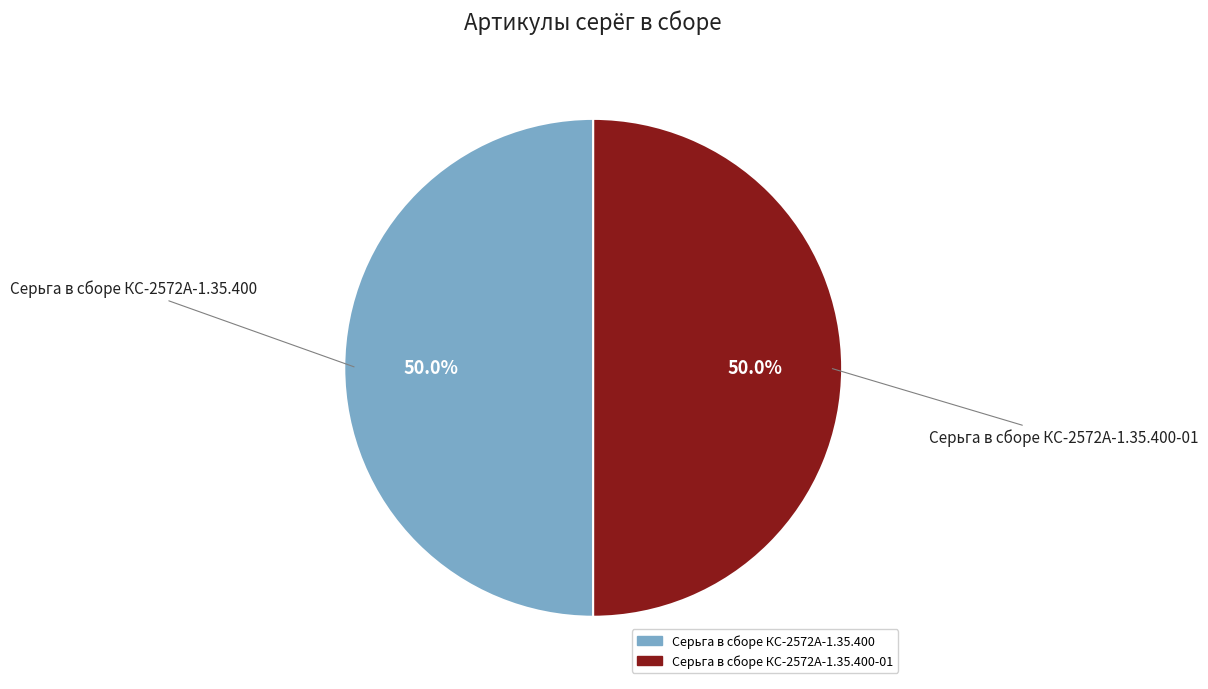

Which category accounts for the majority?

Серьга в сборе КС-2572А-1.35.400-01